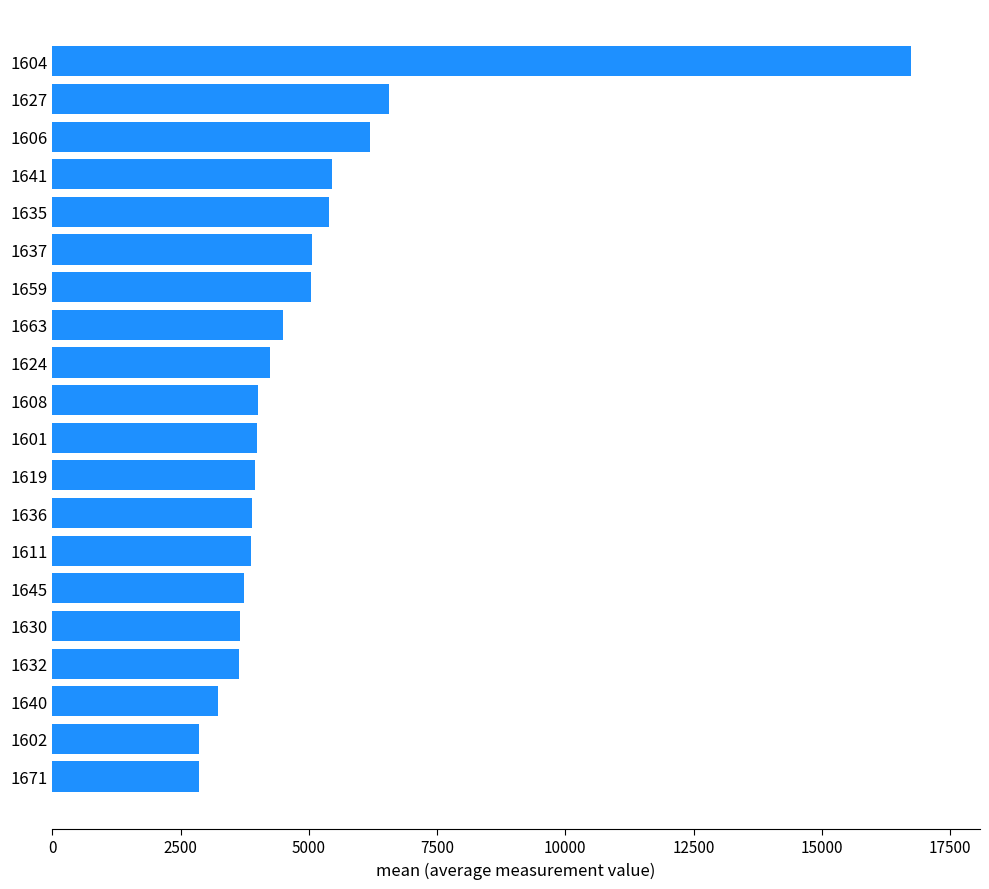

What is the value of the 8th bar from the top?

4494.0